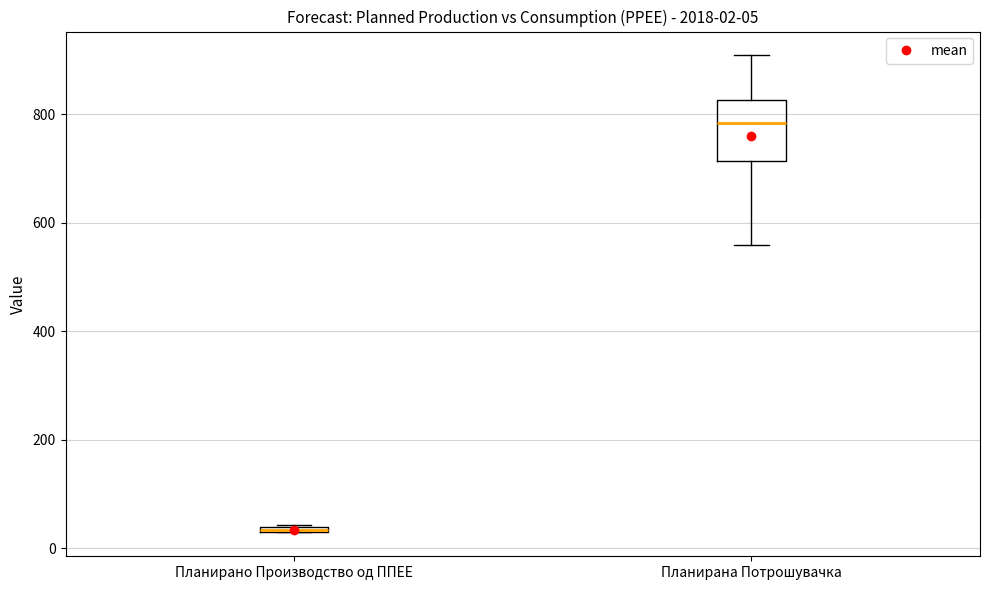

Comparing the boxes themselves (not the whiskers), which one is the tallest?

Планирана Потрошувачка